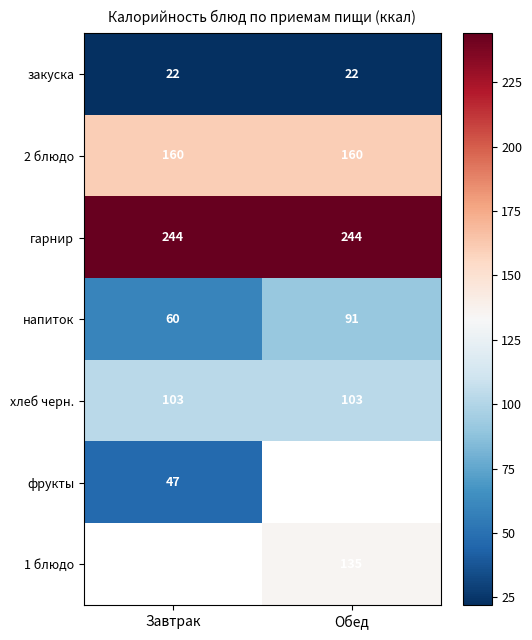

At how many categories does at least one series exceed 73?

2